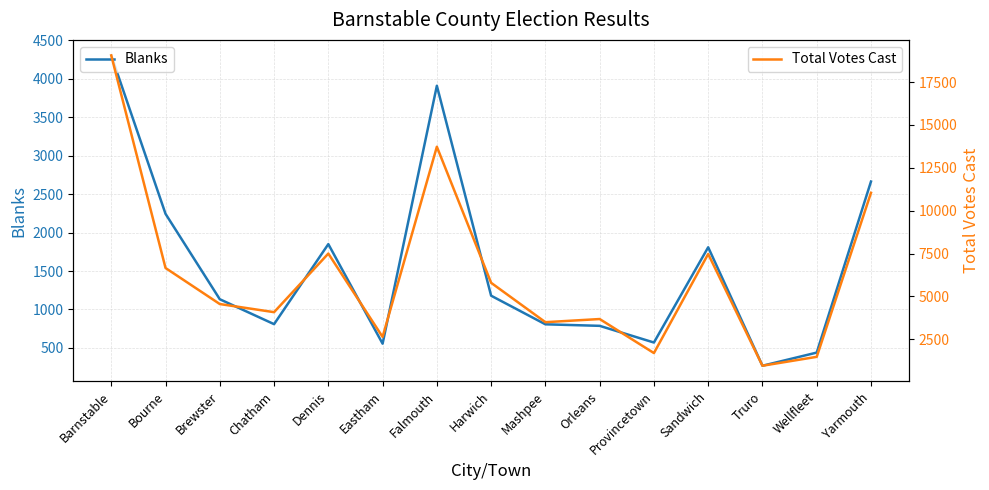

List the labels in order of Blanks value, smallest first.

Truro, Wellfleet, Eastham, Provincetown, Orleans, Mashpee, Chatham, Brewster, Harwich, Sandwich, Dennis, Bourne, Yarmouth, Falmouth, Barnstable